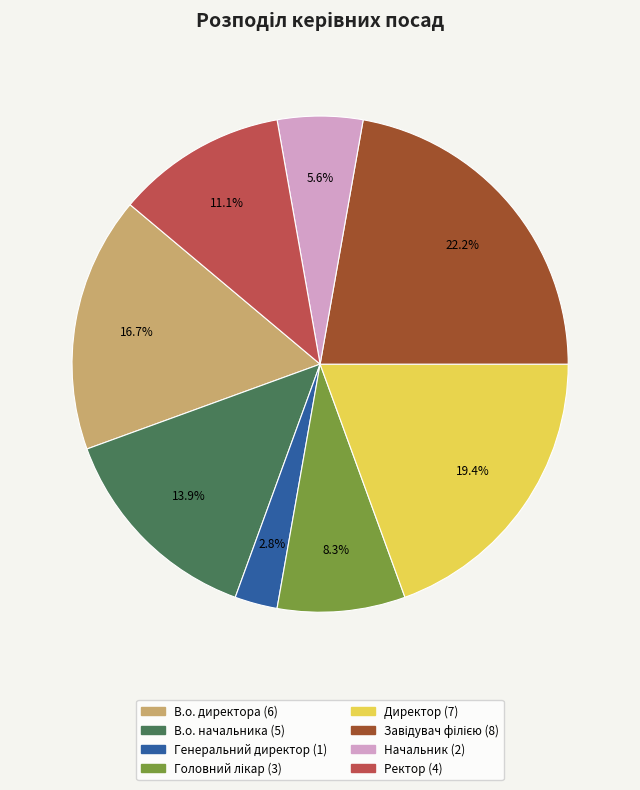

Which slice is the smallest?

Генеральний директор